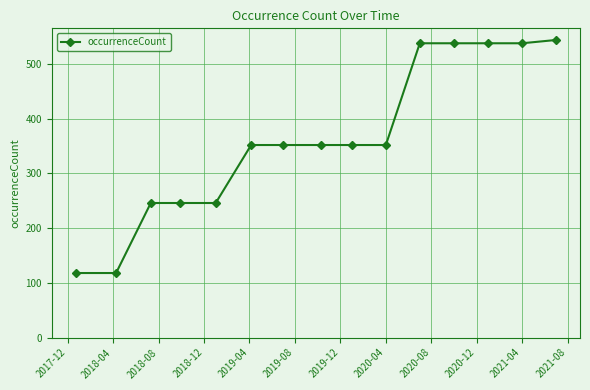

What is the sum of all values?

5430